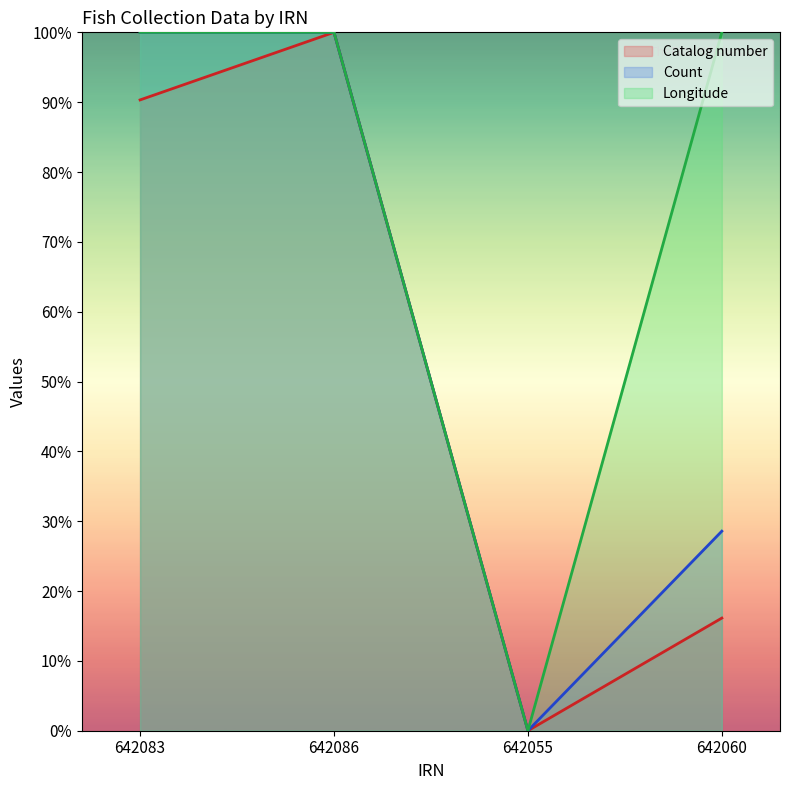

List the series in order of their peak value, lowest first.

Catalog number, Count, Longitude